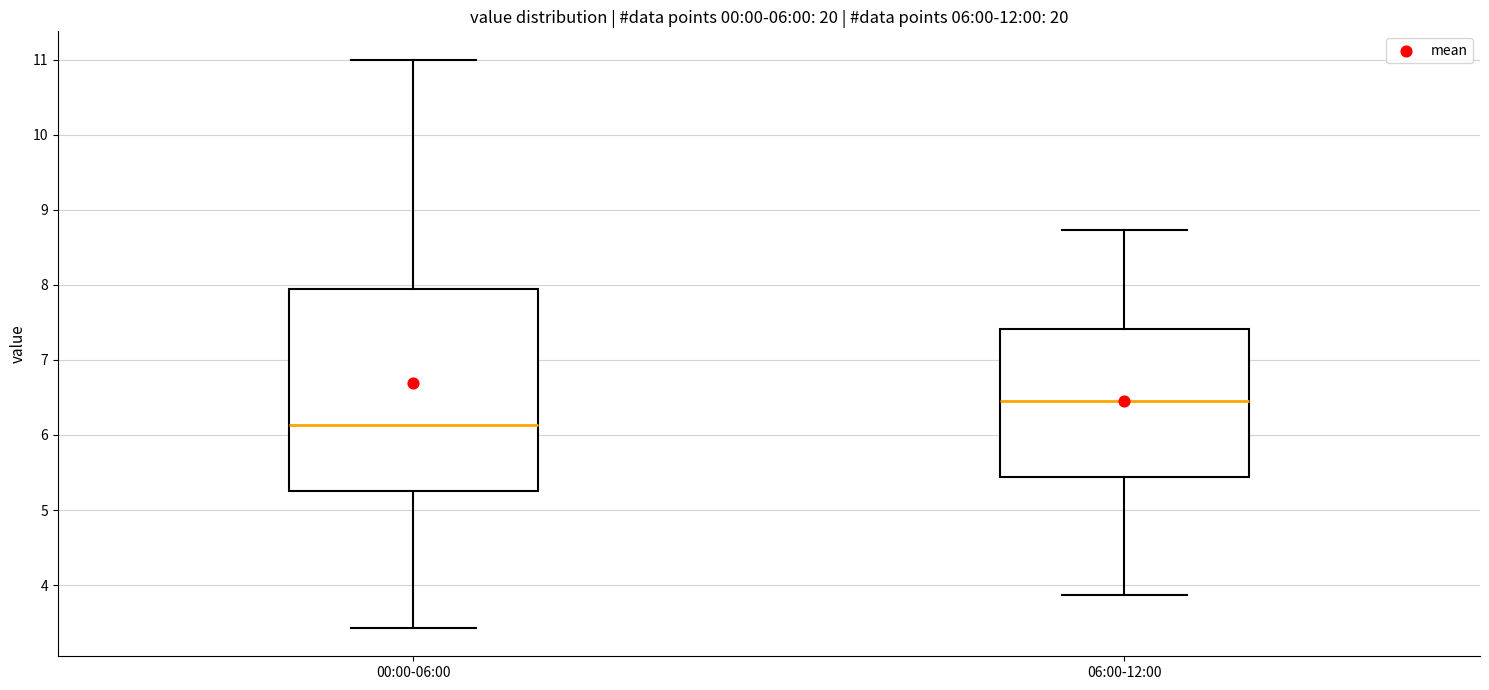

Comparing the boxes themselves (not the whiskers), which one is the tallest?

00:00-06:00